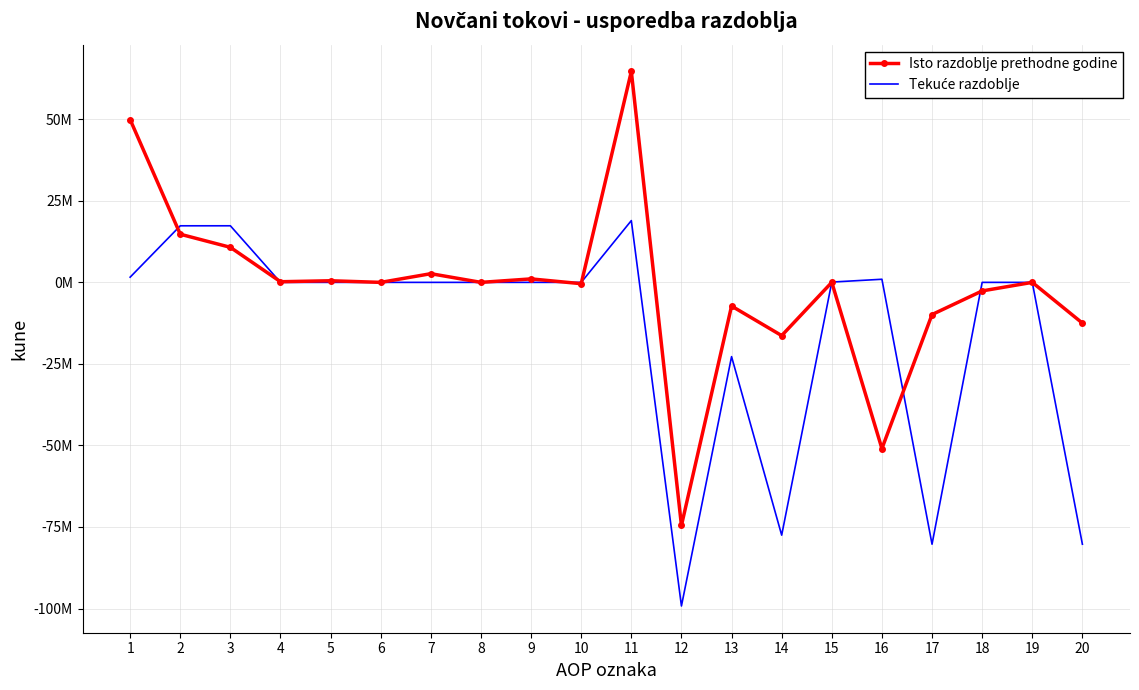

Which series has the largest total across all categories?

Isto razdoblje prethodne godine